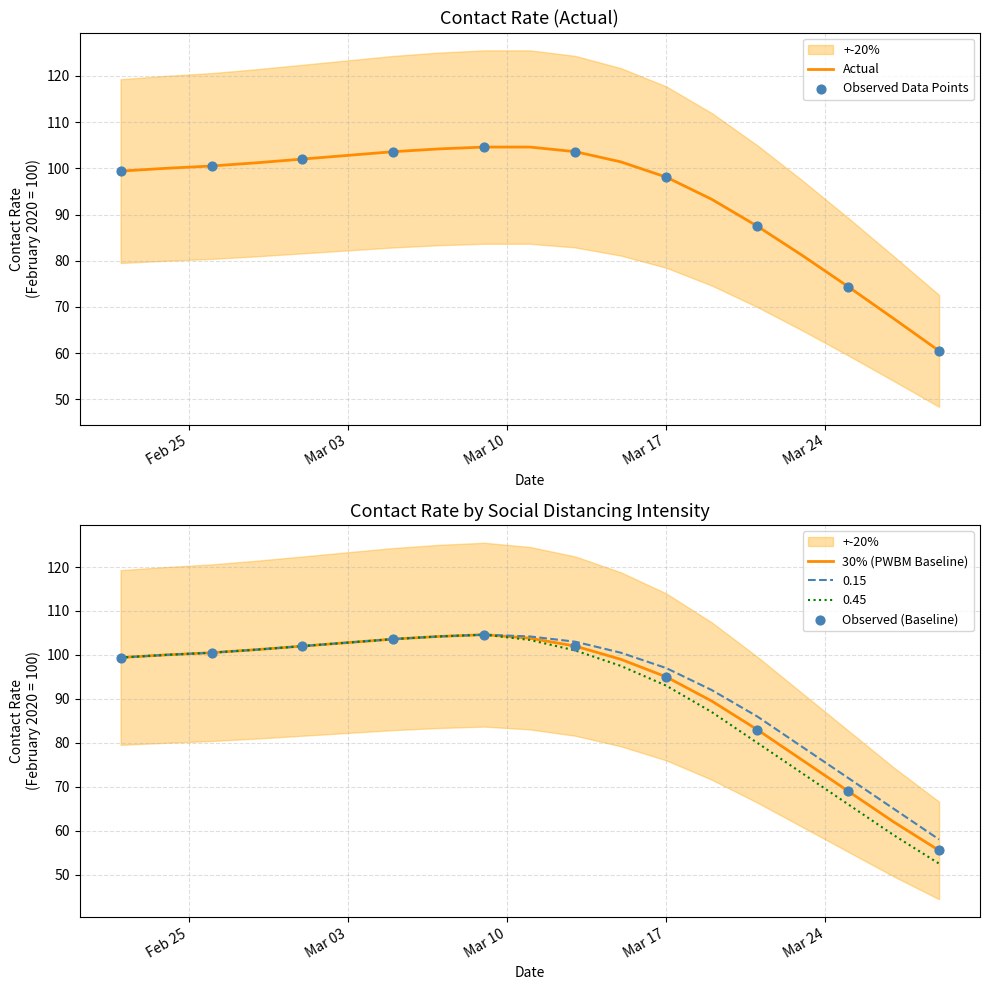

Which series reaches the maximum Y coordinate?

Actual